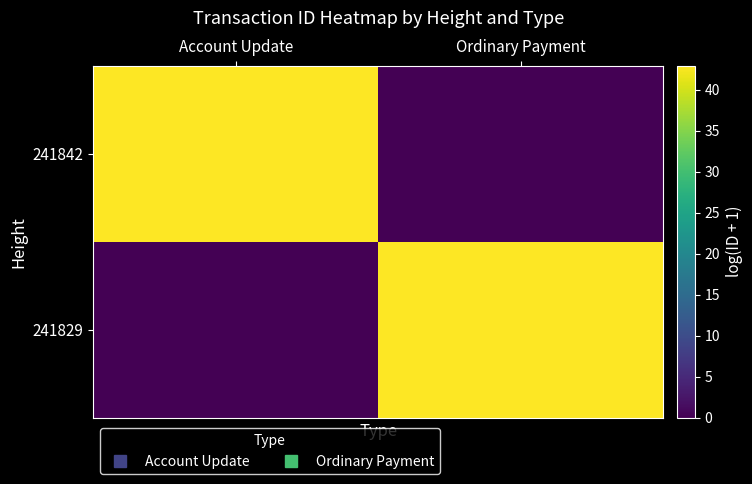

List the series in order of their peak value, lowest first.

241842, 241829